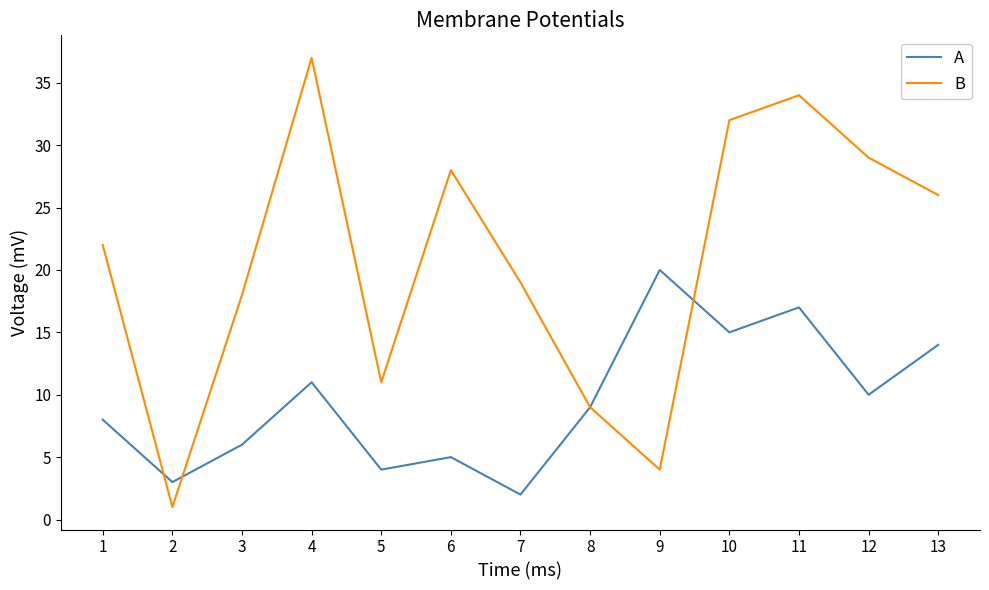

Does the chart have visible grid lines?

No